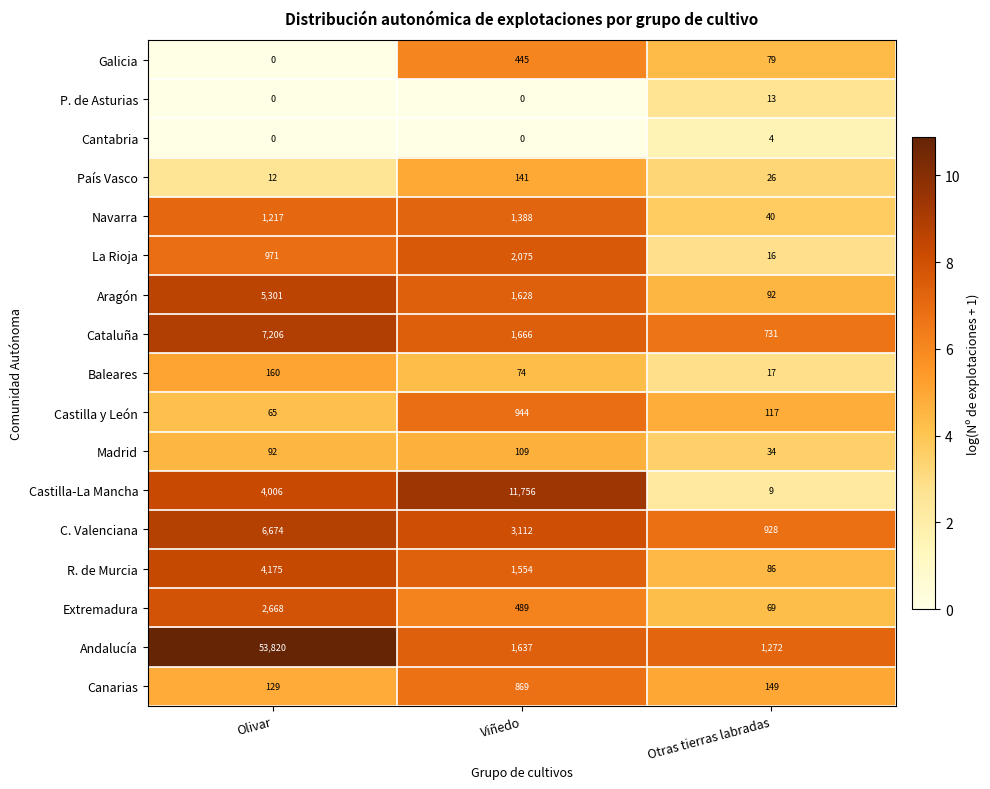

True or false: R. de Murcia has a value of 86 at Otras tierras labradas.

True